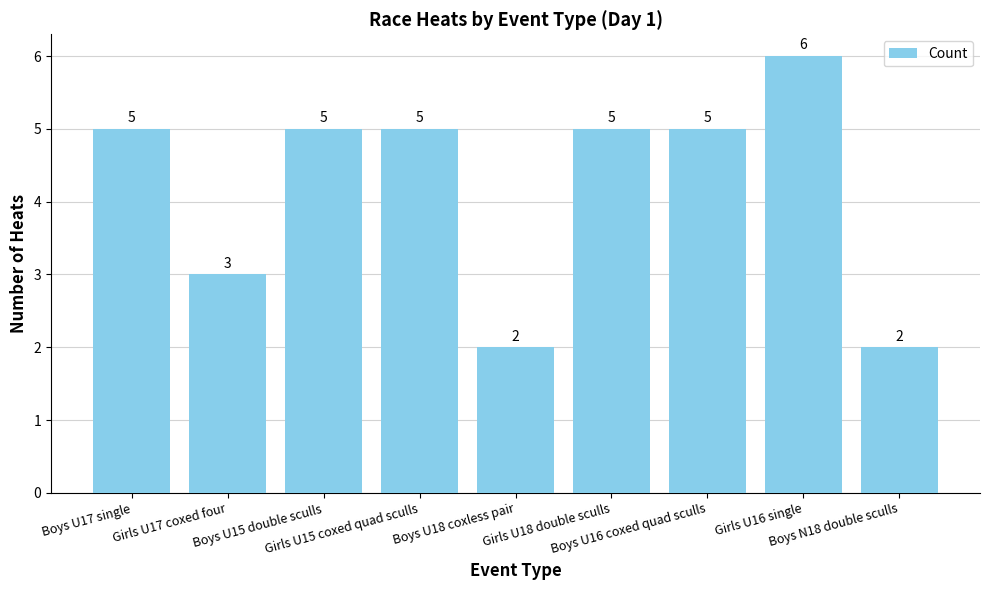

Which category has the highest value across all series?

Girls U16 single